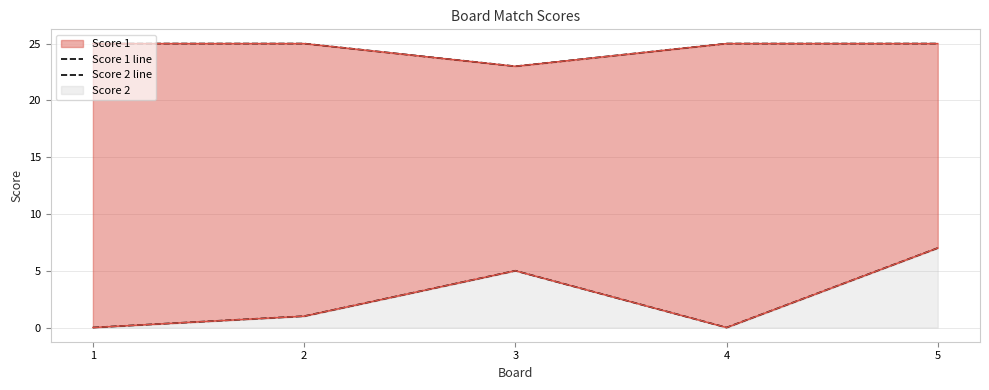

What is the maximum value for Score 1 line?

25